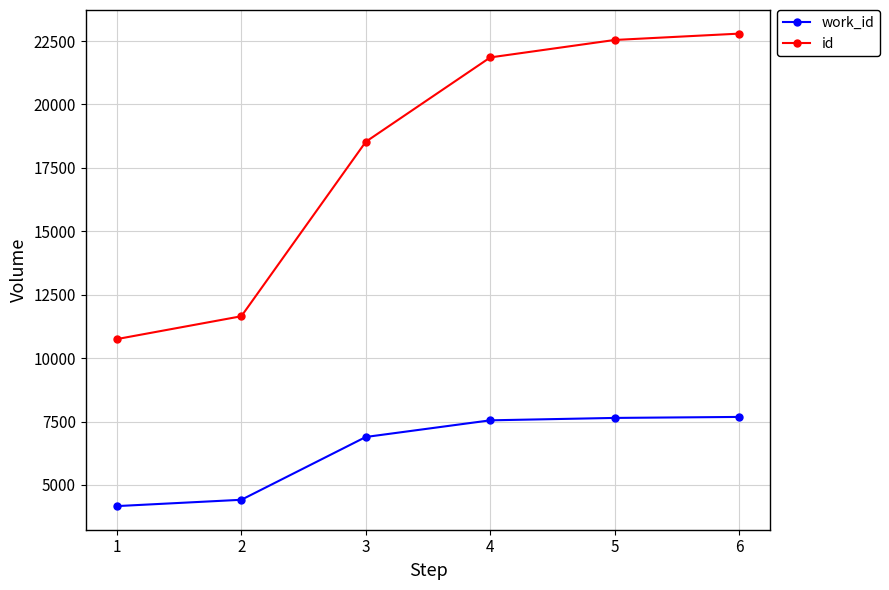

The value of work_id at 5 is 7643. True or false?

True